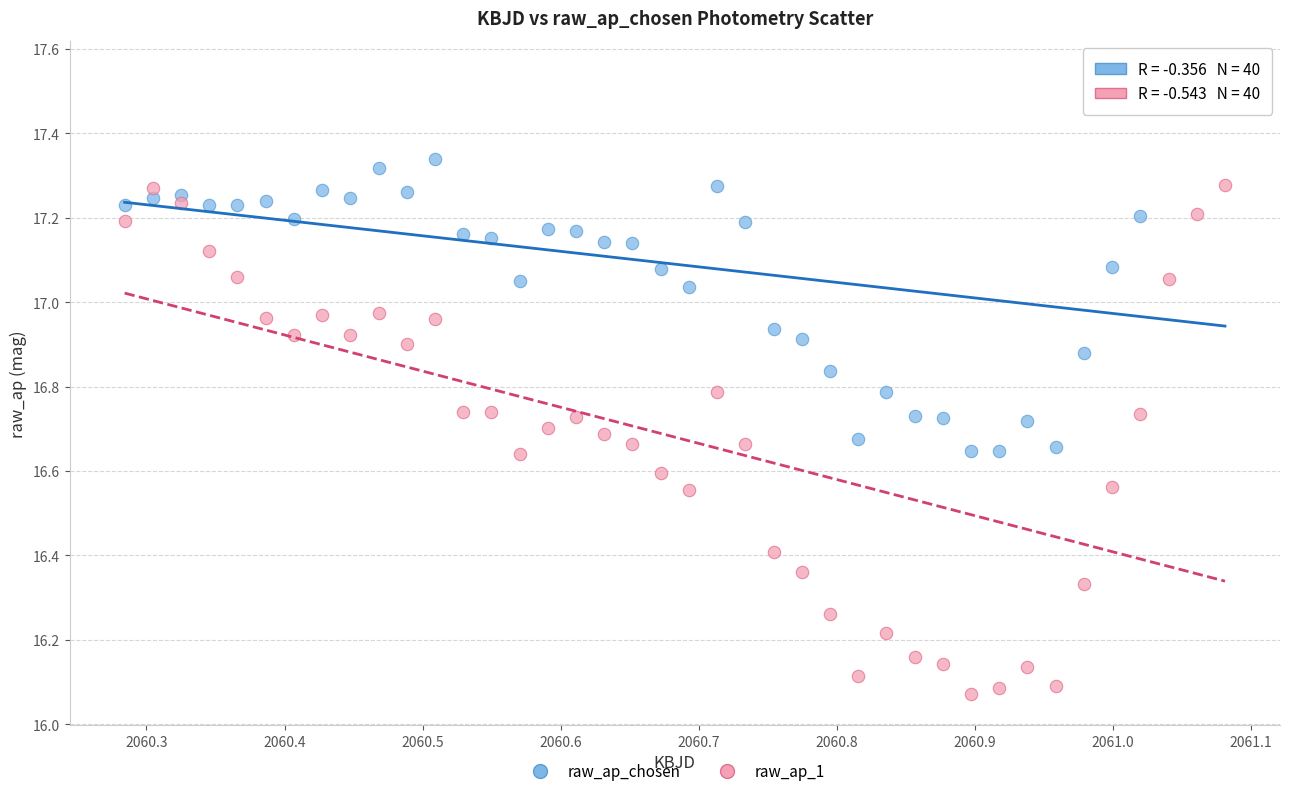

What is the X range (max minus min) for the scatter plot?

0.8